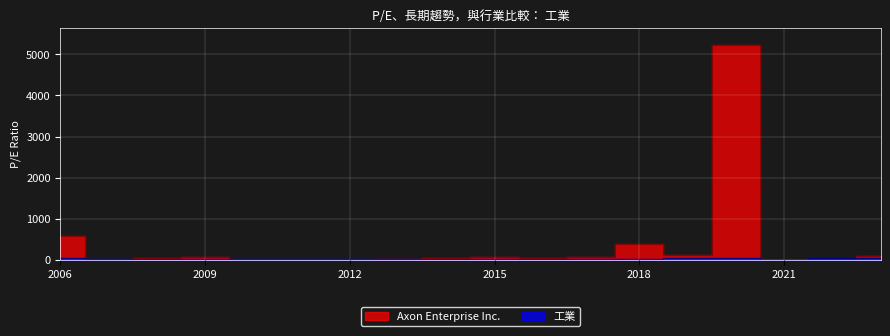

At which label is 工業 closest to 25?

2017-03-06